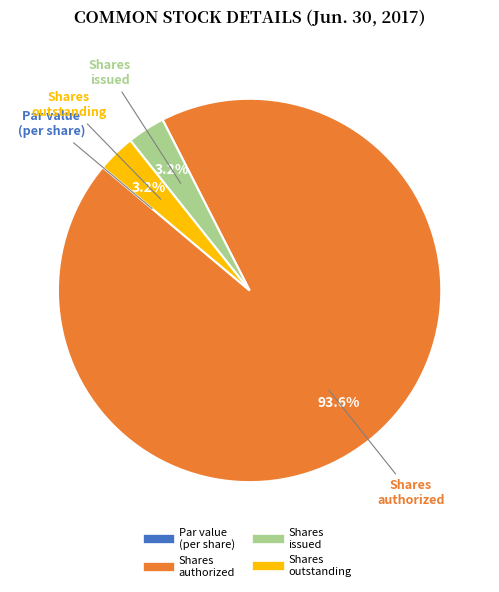

Is there any slice that represents more than half of the pie?

Yes